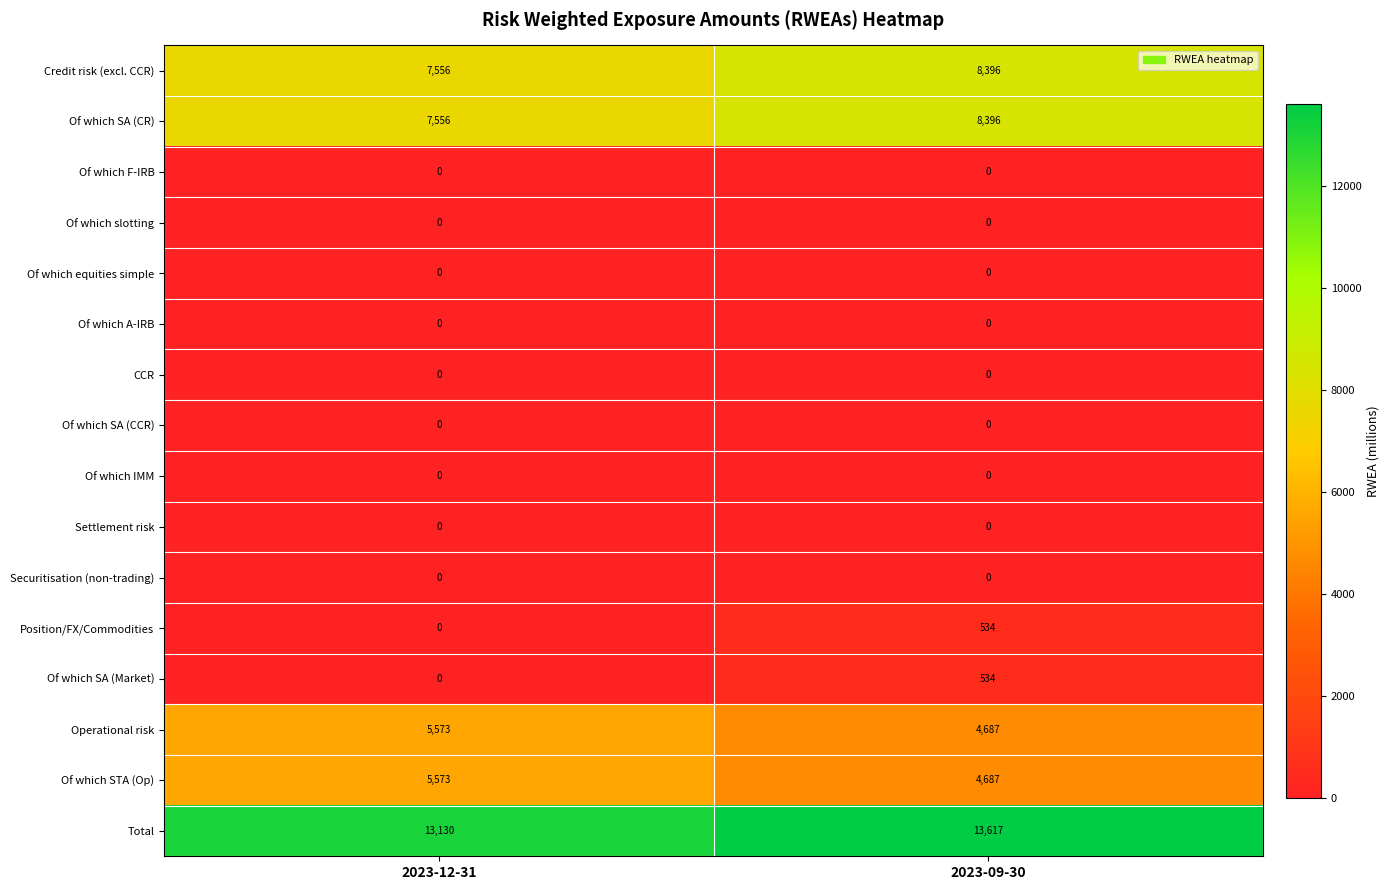

List the labels in order of Operational risk value, largest first.

2023-12-31, 2023-09-30